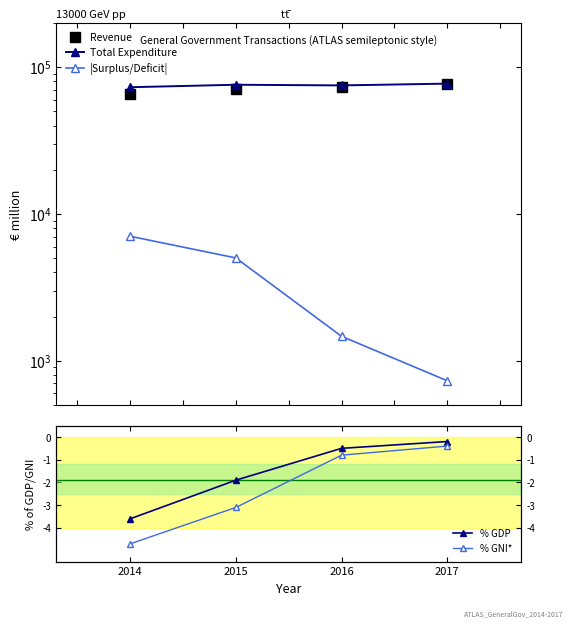

At which category does the chart reach its minimum across all series?

2014